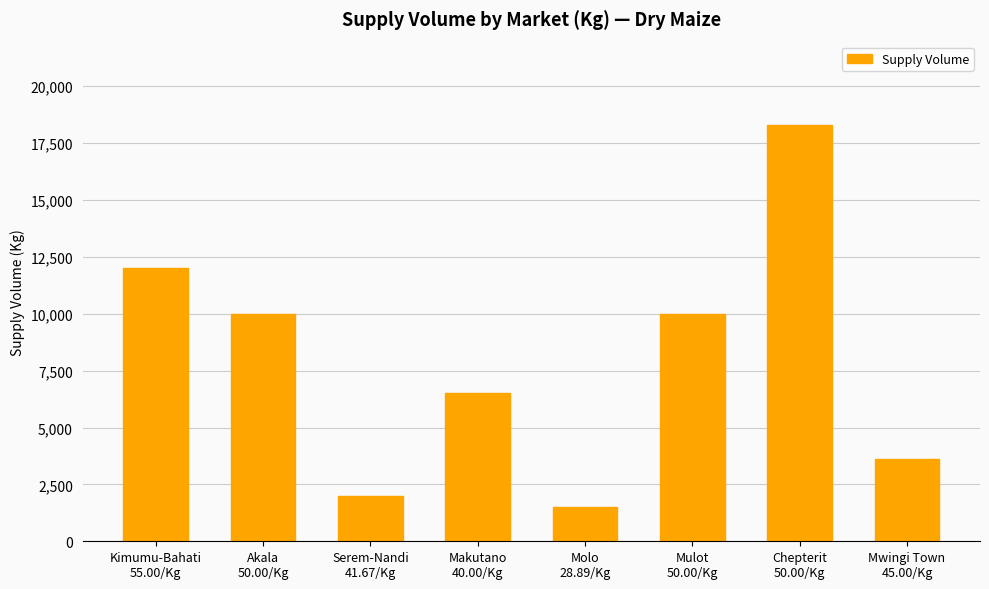

What is the maximum value shown in the chart?

18300